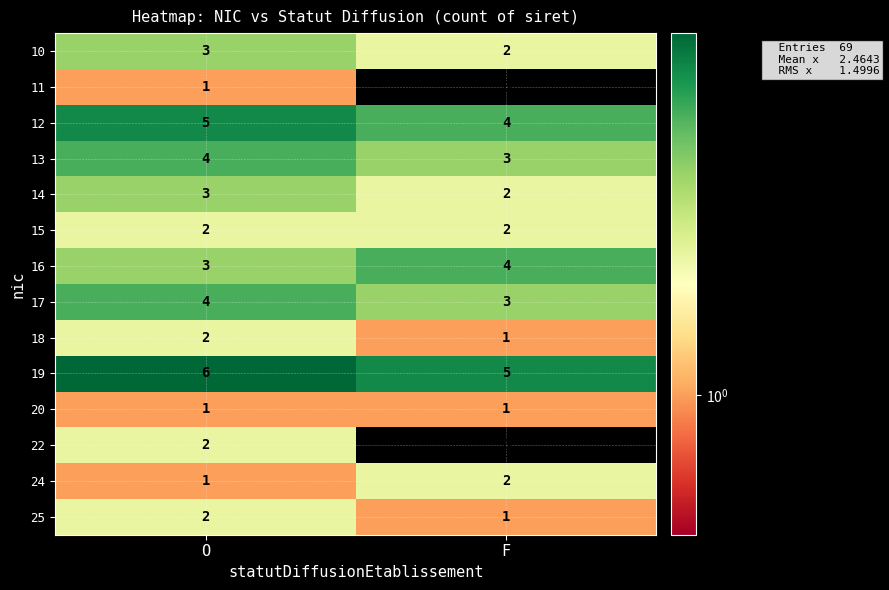

How many distinct data groups are displayed?

14